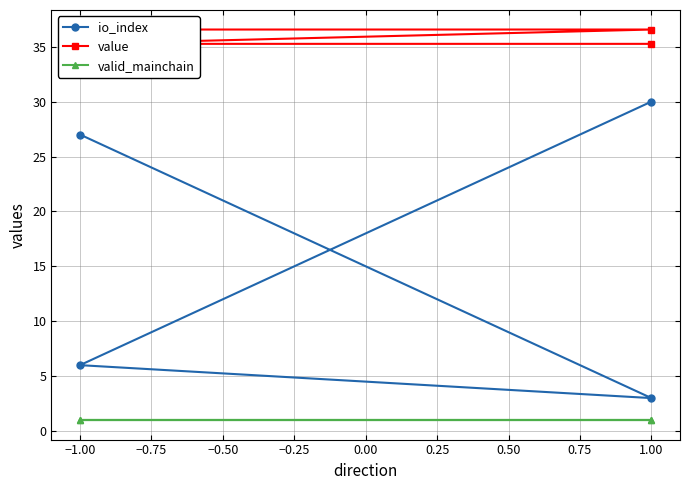

Which series has the largest total across all categories?

value